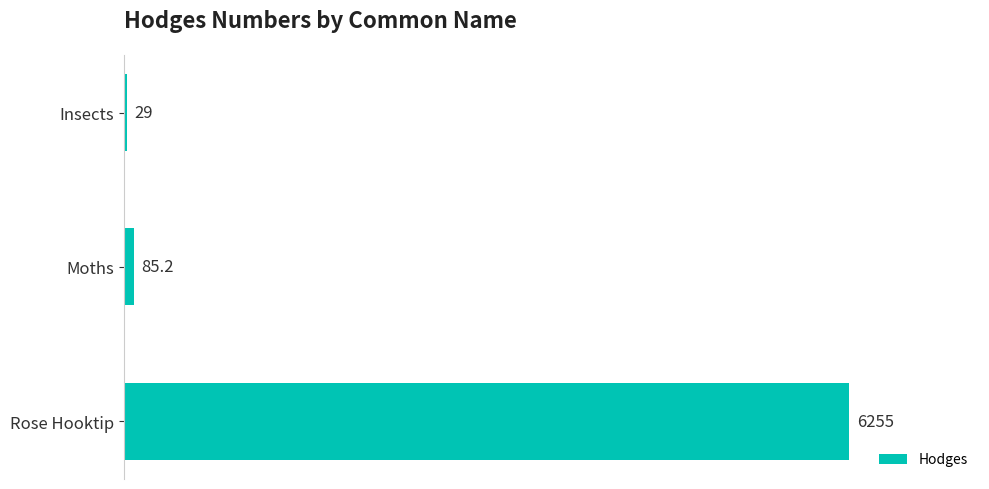

Reading top to bottom, extract all data points from this chart.

Insects=29.0	Moths=85.2	Rose Hooktip=6255.0